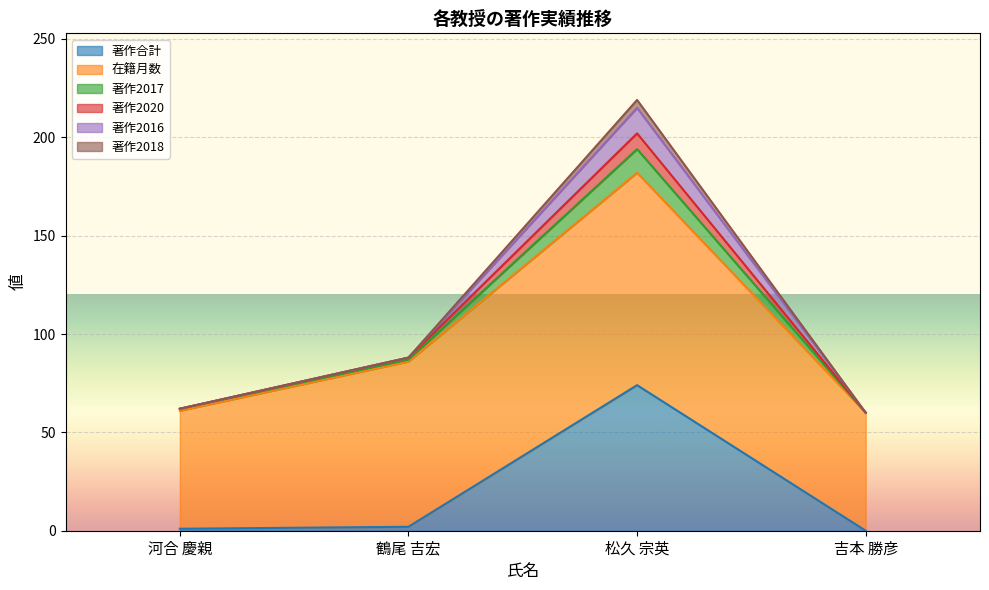

At which label does 著作合計 reach its peak?

松久 宗英